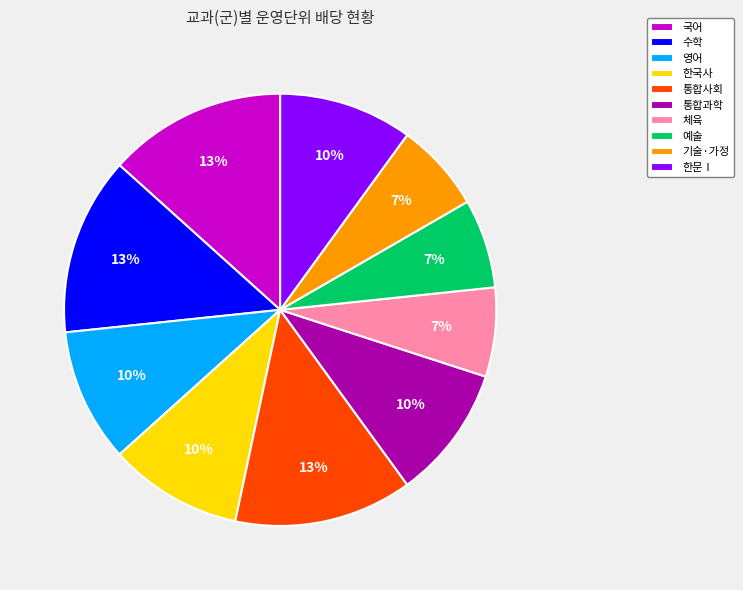

To the nearest percent, what portion does 통합과학 represent?

10%